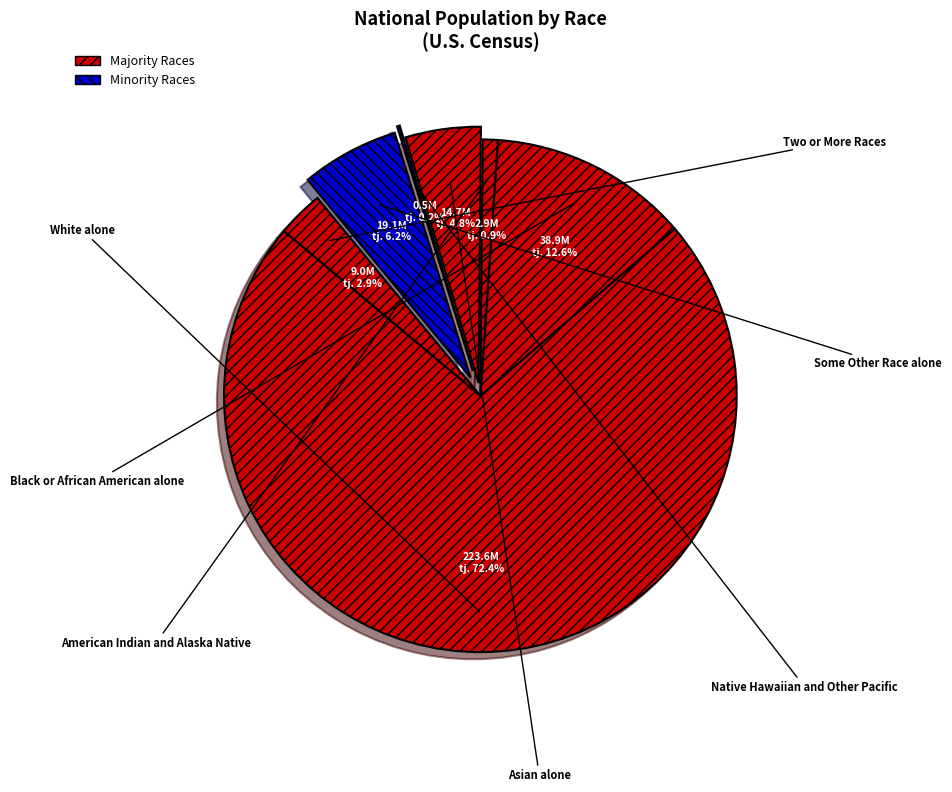

Which slice is the smallest?

Native Hawaiian and Other Pacific